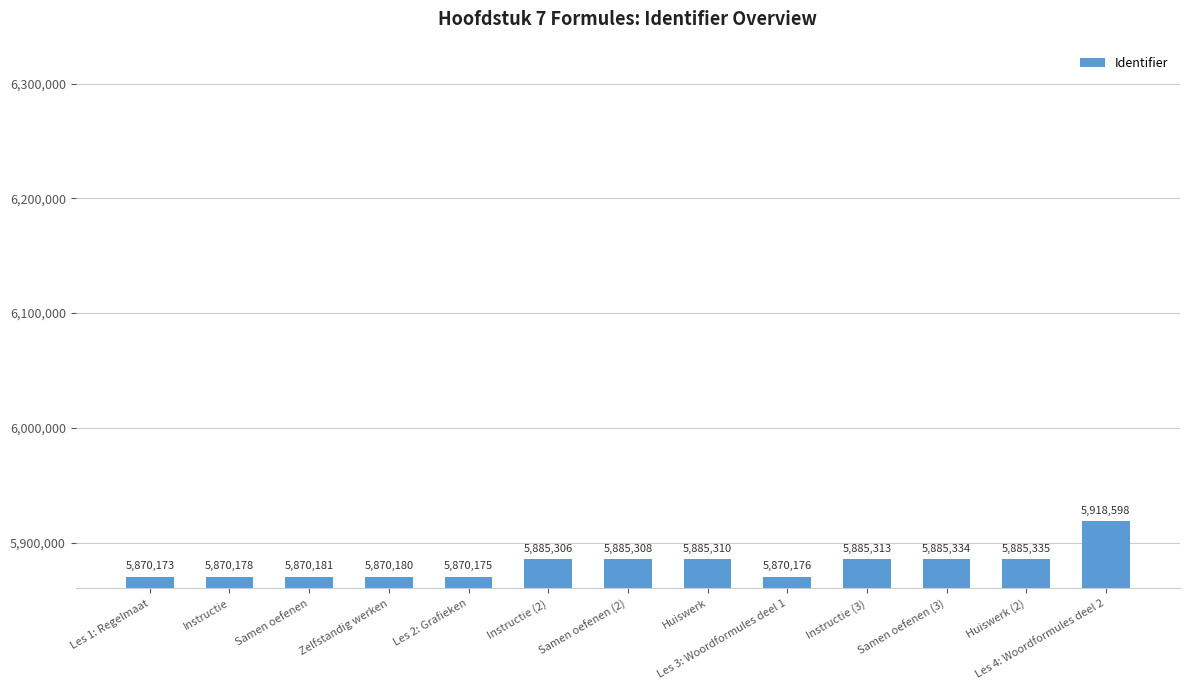

The chart shows a value of 8408455 at Samen oefenen. True or false?

False